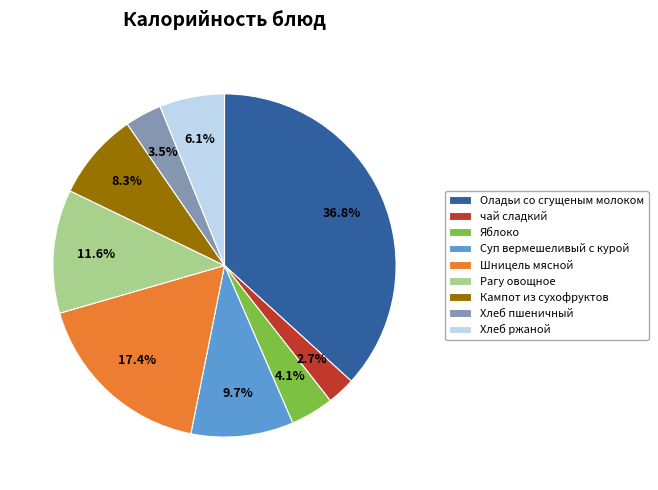

Is the sum of чай сладкий and Рагу овощное greater than half?

No